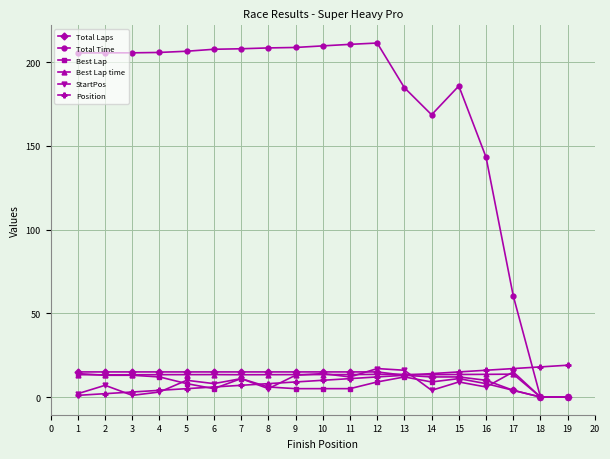

Which series has the widest spread of values?

Total Time